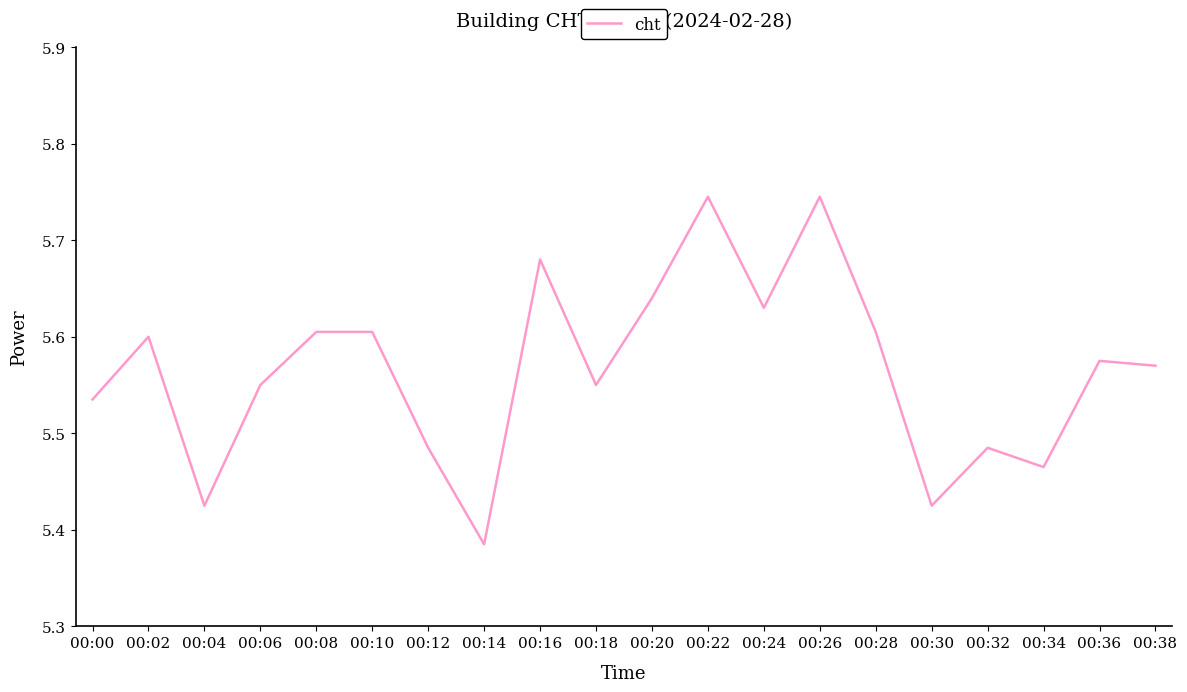

Reading left to right, what are all the values shown in this chart?

5.7	5.8	5.5	5.7	5.8	5.8	5.6	5.4	6.0	5.7	5.9	6.1	5.9	6.1	5.8	5.5	5.6	5.5	5.8	5.7